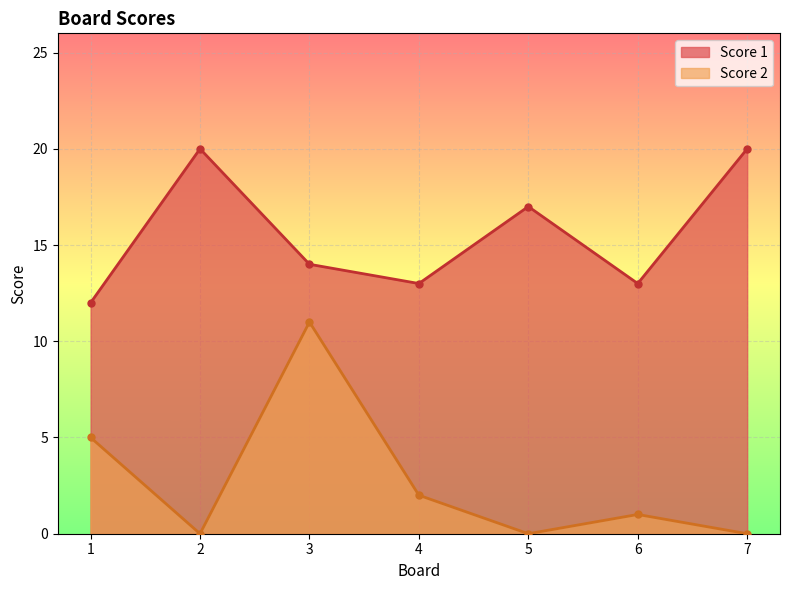

What are all the series names shown in the legend?

Score 1, Score 2